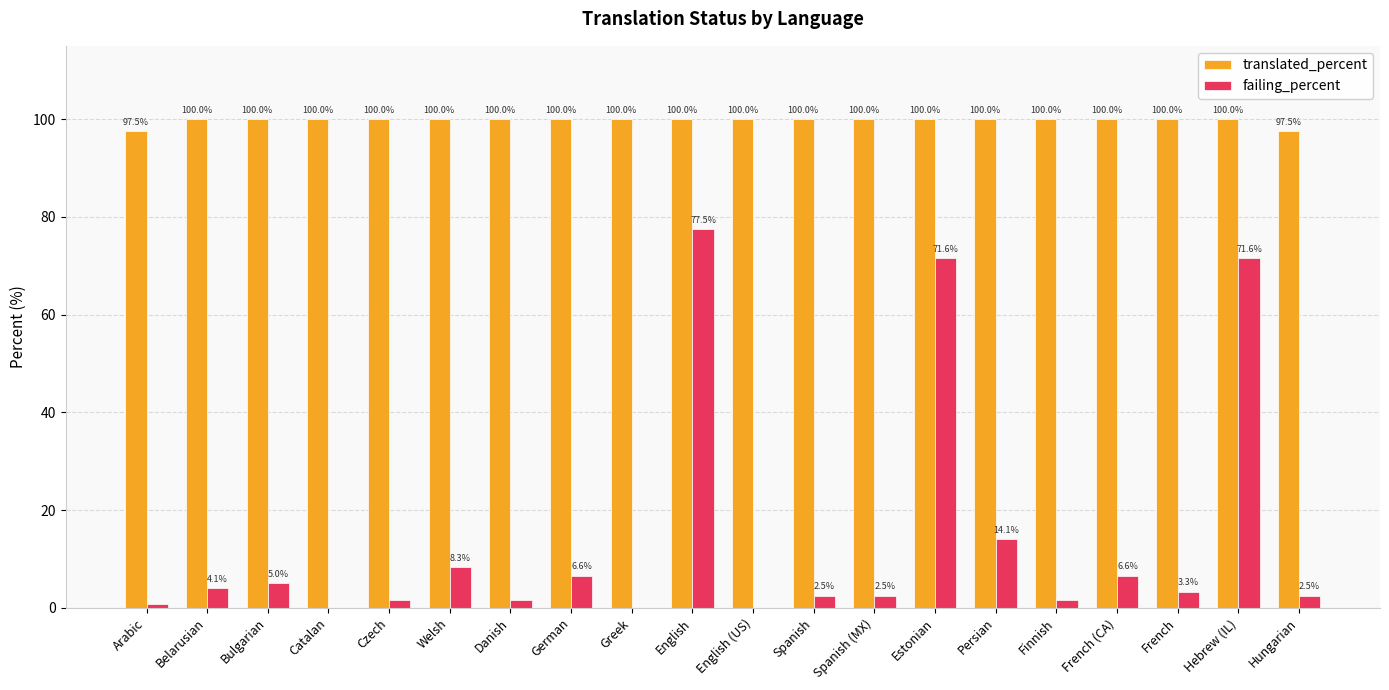

Does the chart contain stacked bars?

No